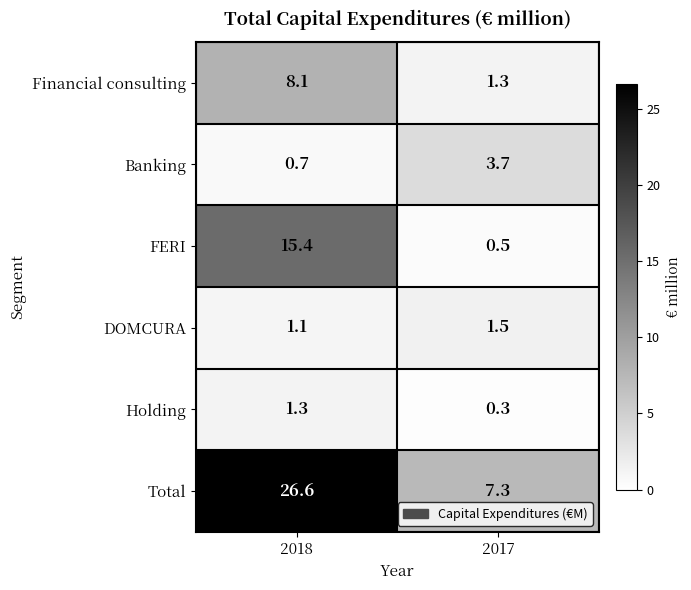

How many values in the Financial consulting series are below 8?

1